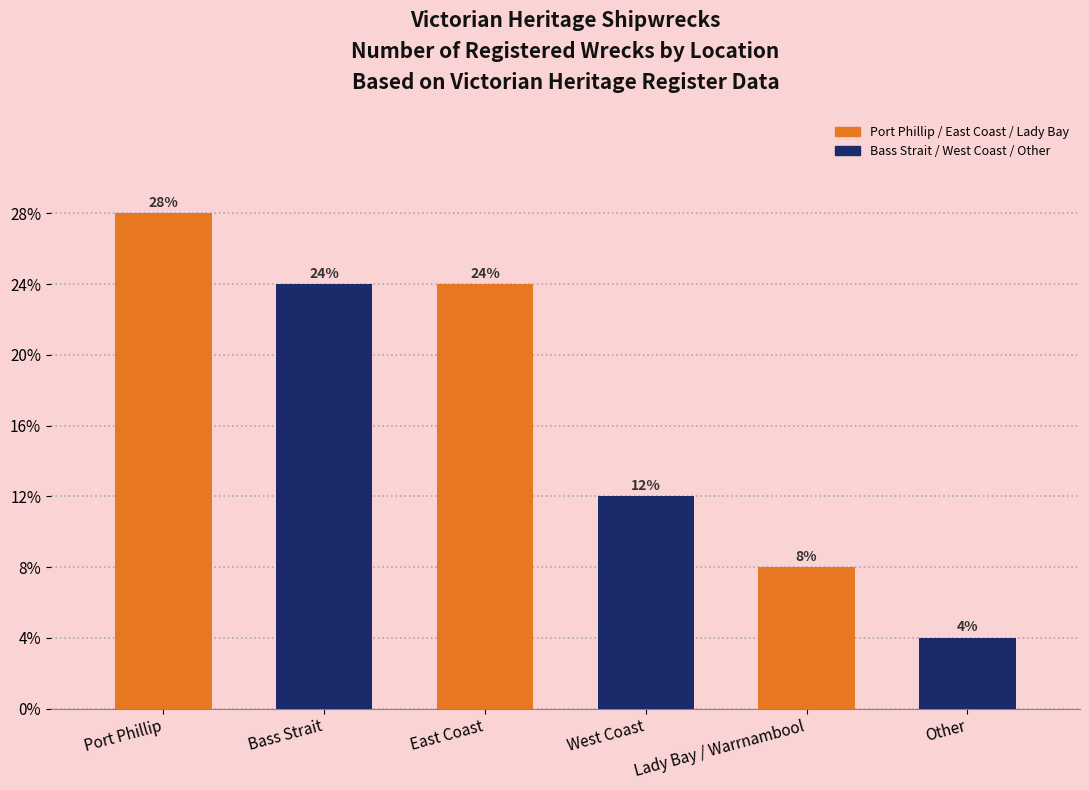

Are the bars horizontal?

No